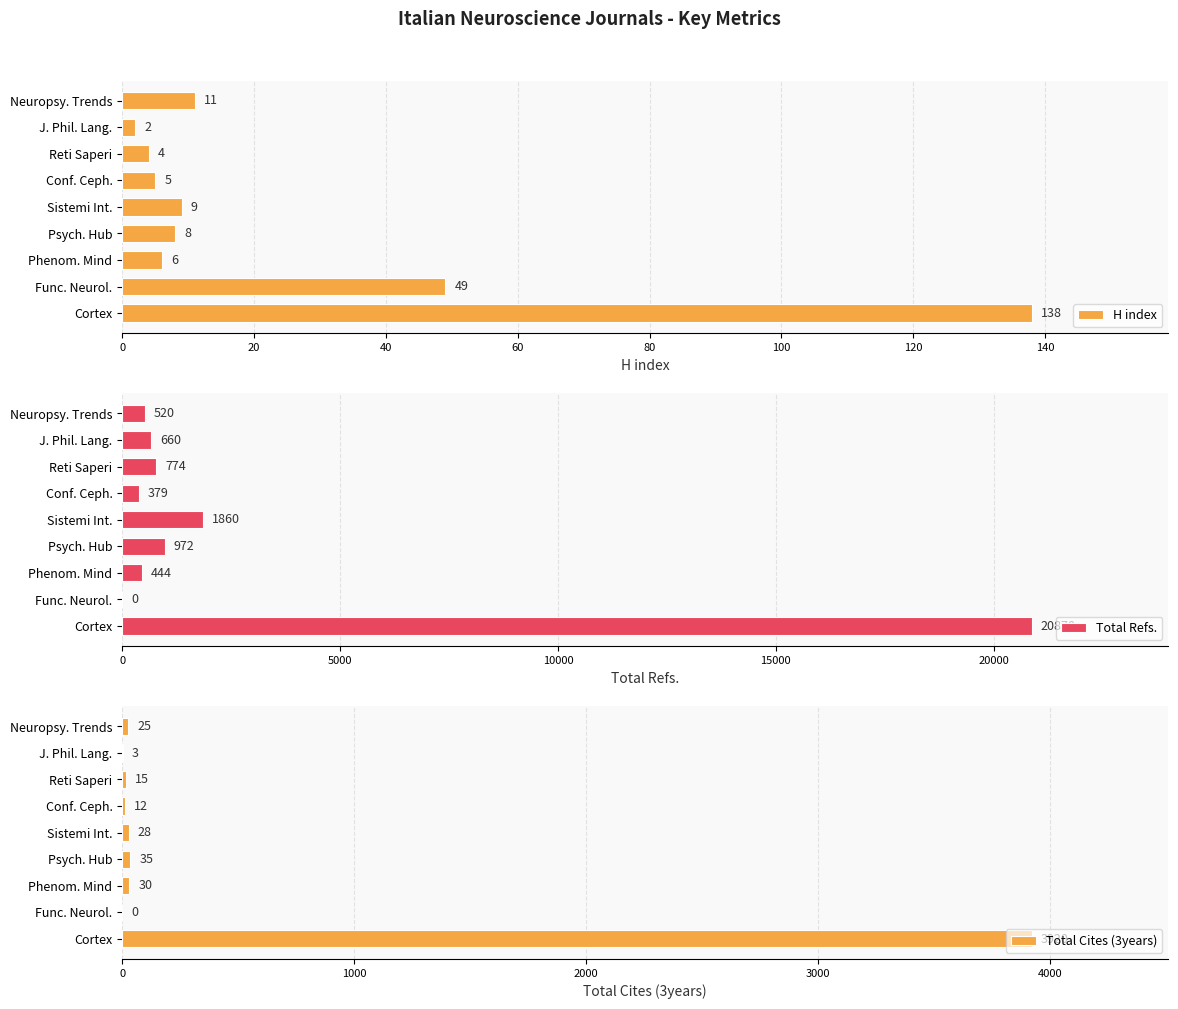

What is the sum of all Total Cites (3years) values?

4068